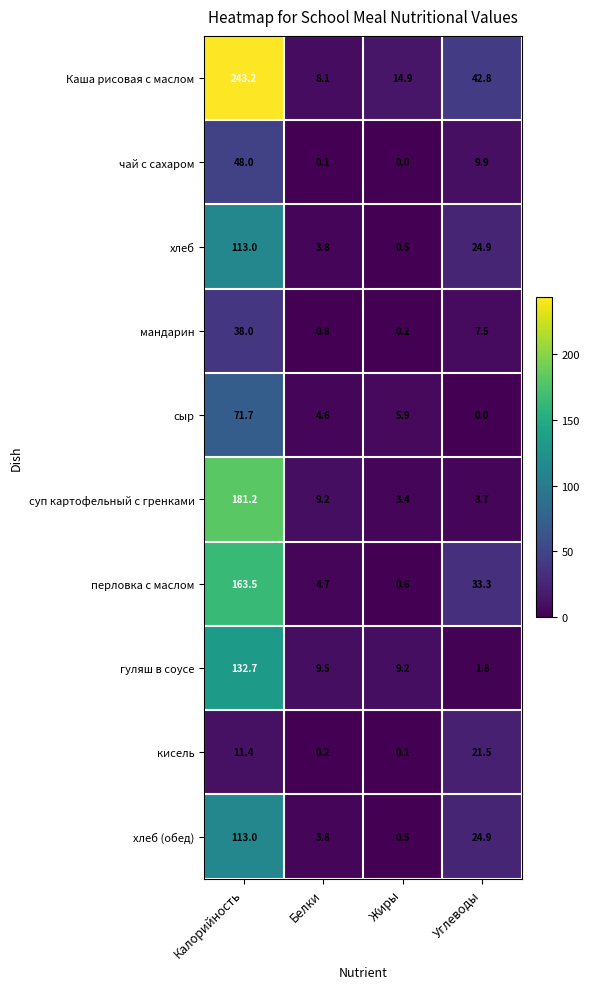

At which label is кисель closest to 10?

Калорийность